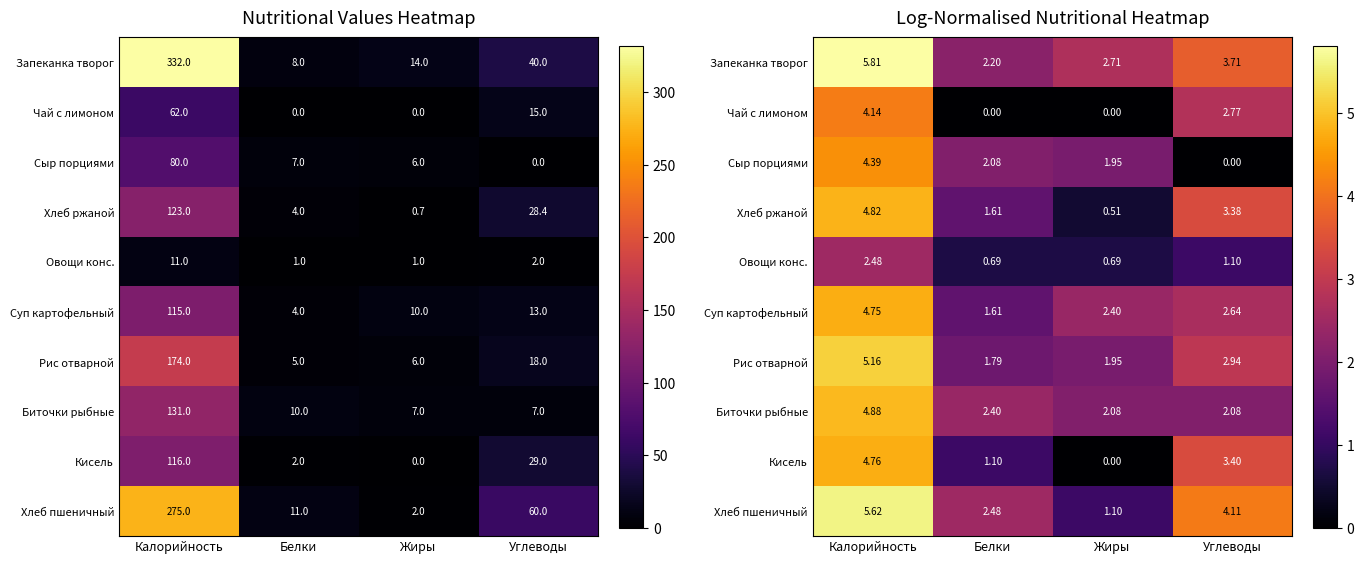

What is the sum of all Кисель values?

9.3